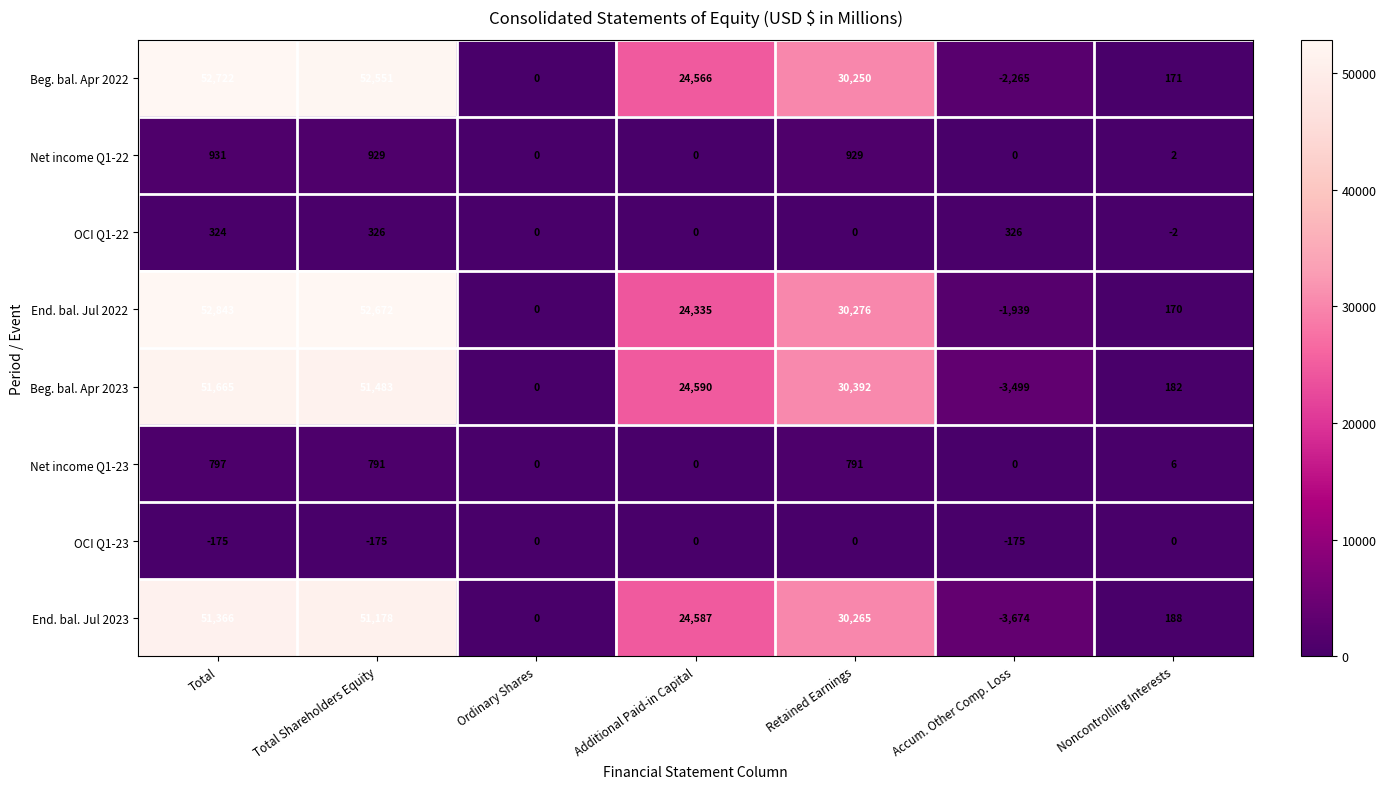

Rank the series by their maximum value, from lowest to highest.

OCI Q1-23, OCI Q1-22, Net income Q1-23, Net income Q1-22, End. bal. Jul 2023, Beg. bal. Apr 2023, Beg. bal. Apr 2022, End. bal. Jul 2022